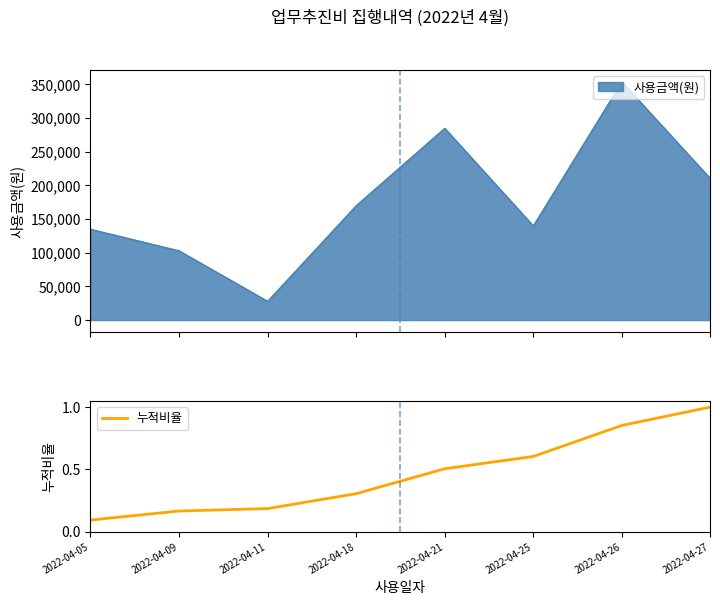

Read the value at 2022-04-27.

1.0